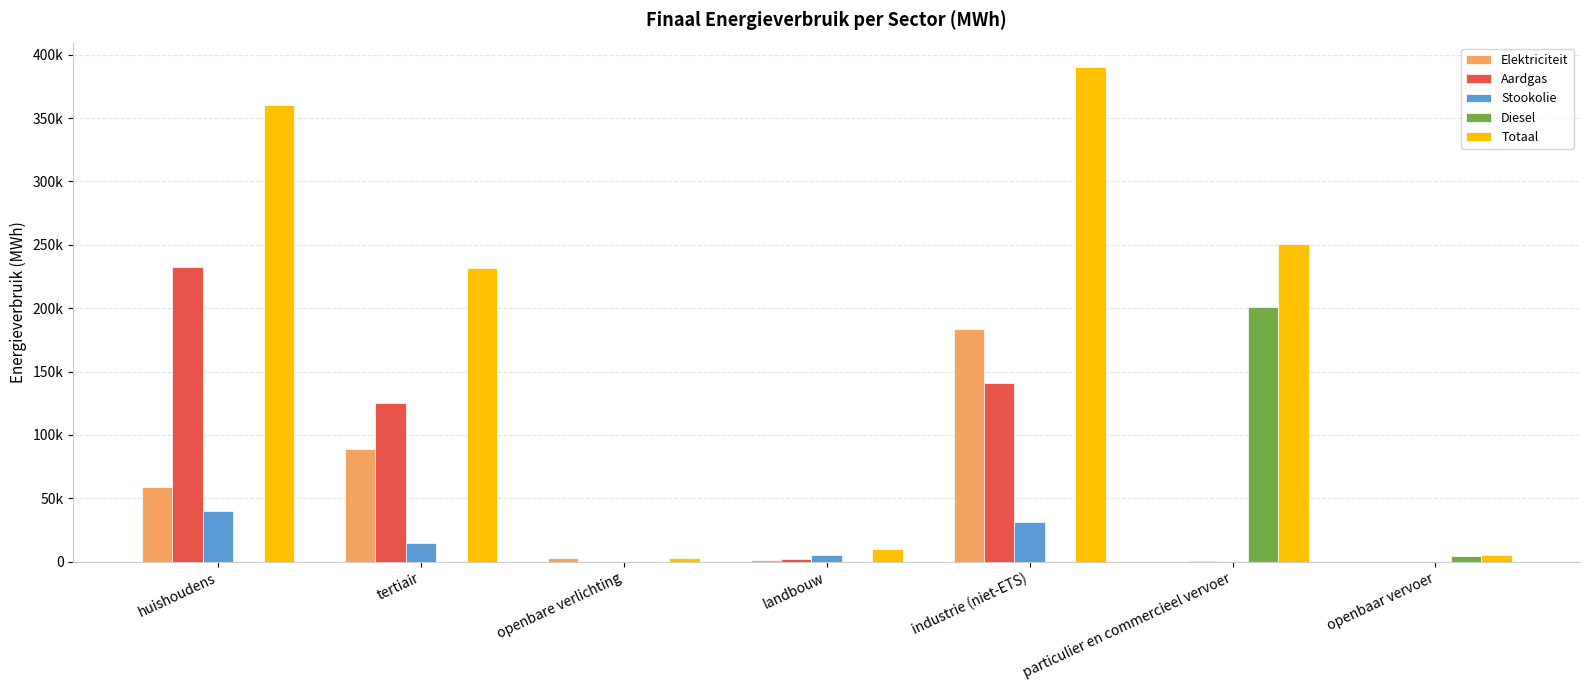

Is it true that Stookolie equals 0.0 at particulier en commercieel vervoer?

True